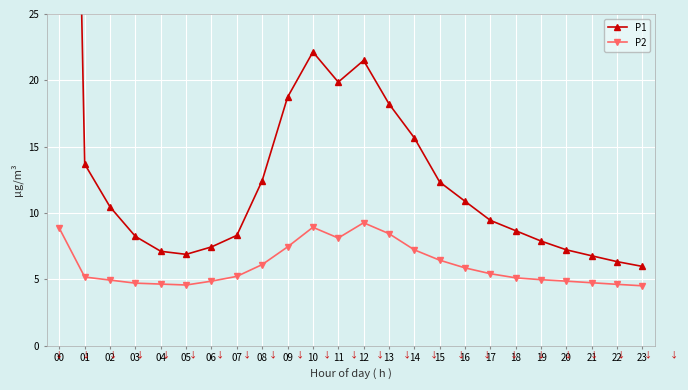

True or false: P2 and P1 intersect in this chart.

False